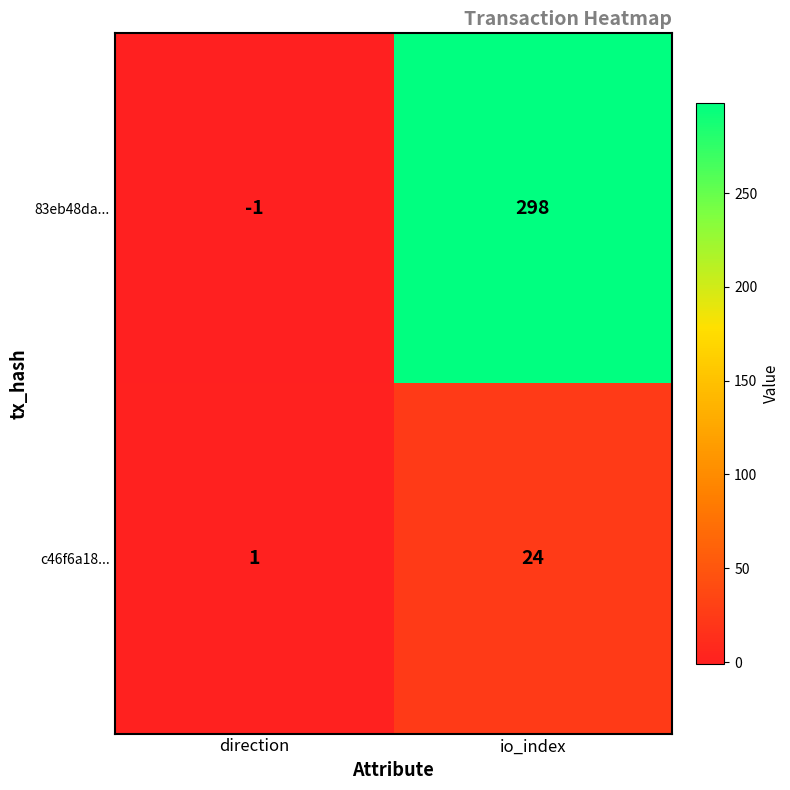

How many data points does each series have?

2